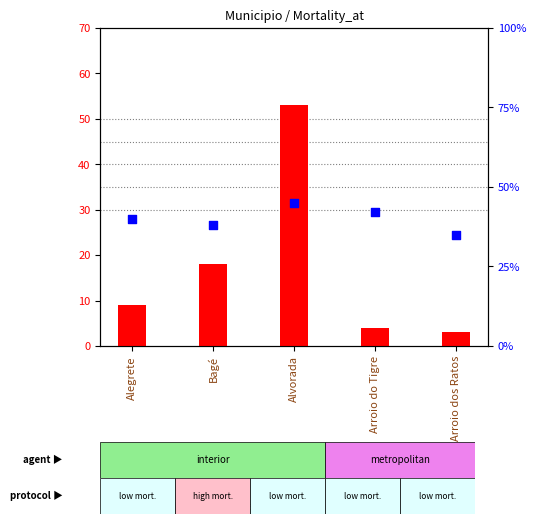

Which series contains the lowest Y value?

count